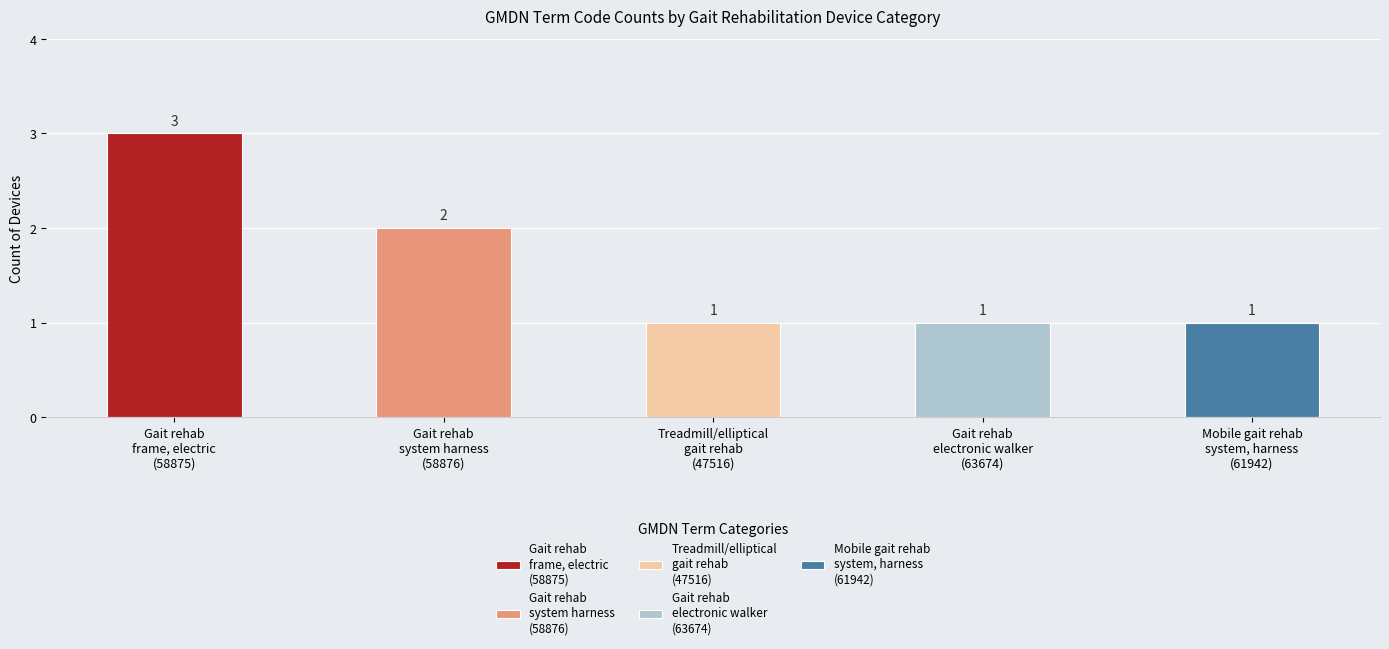

Rank the categories by value from highest to lowest.

Gait rehabilitation frame, electric, Gait rehabilitation system harness, Treadmill/elliptical gait rehabilitation, Gait rehabilitation electronic walker, Mobile gait rehabilitation system, harness